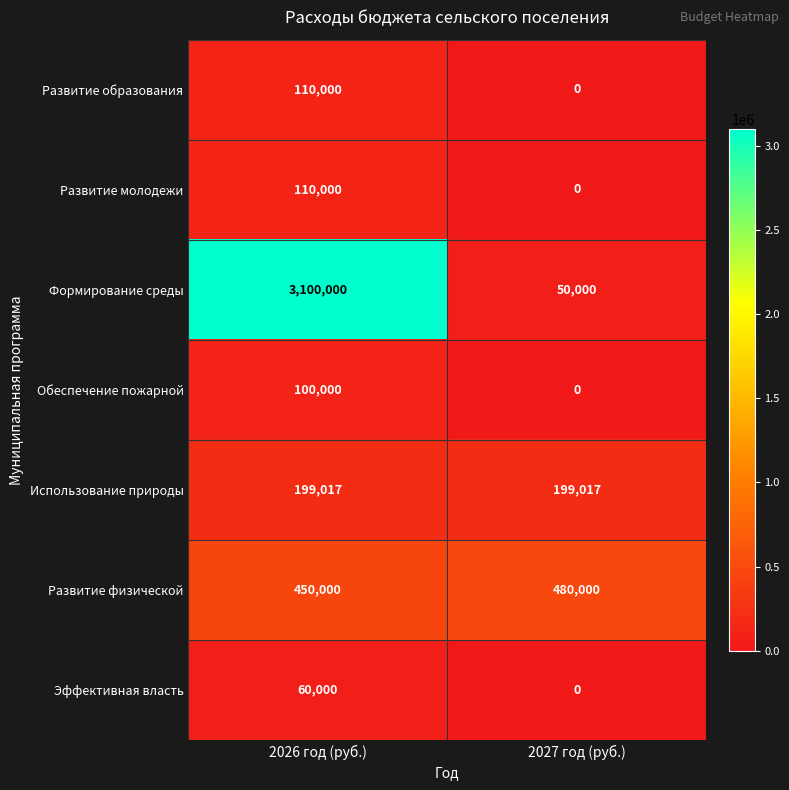

What is the difference between the Эффективная власть values at 2026 год (руб.) and 2027 год (руб.)?

60000